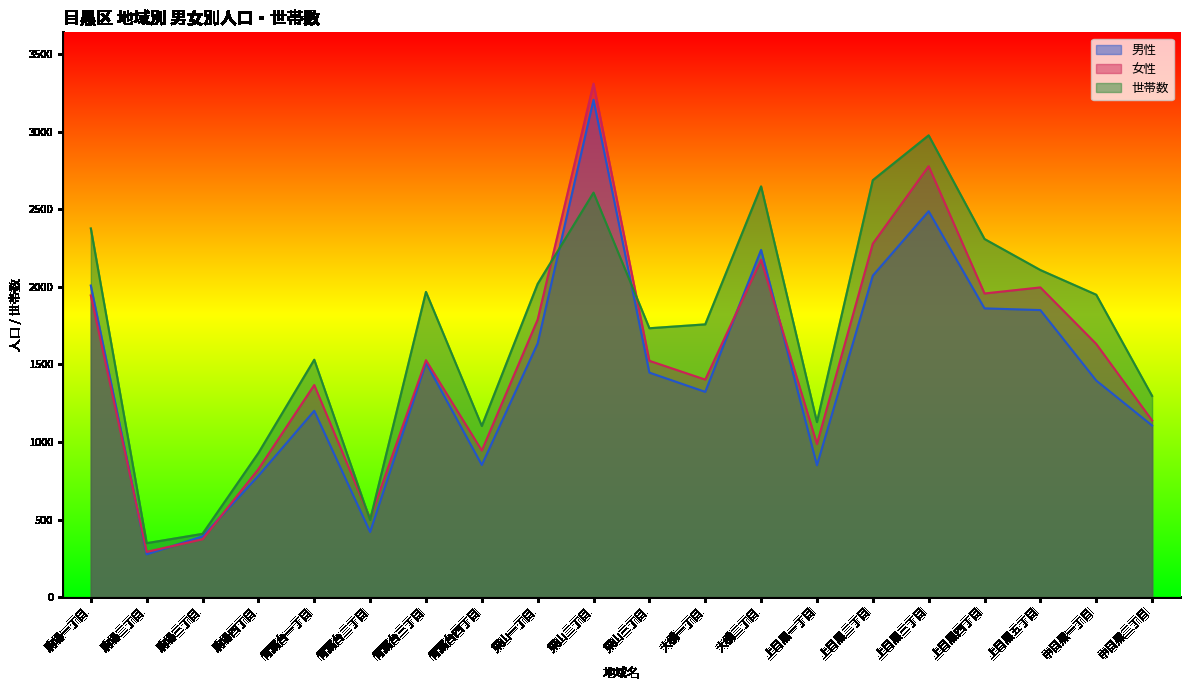

What are all the series names shown in the legend?

男性, 女性, 世帯数